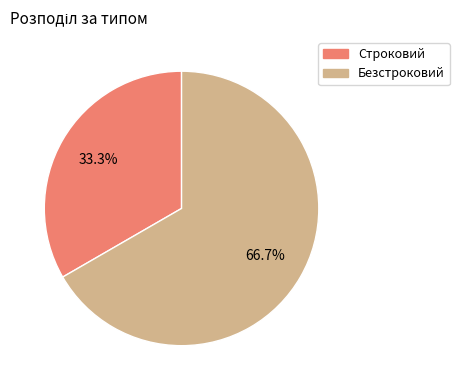

The Строковий slice represents 39% of the pie. True or false?

False